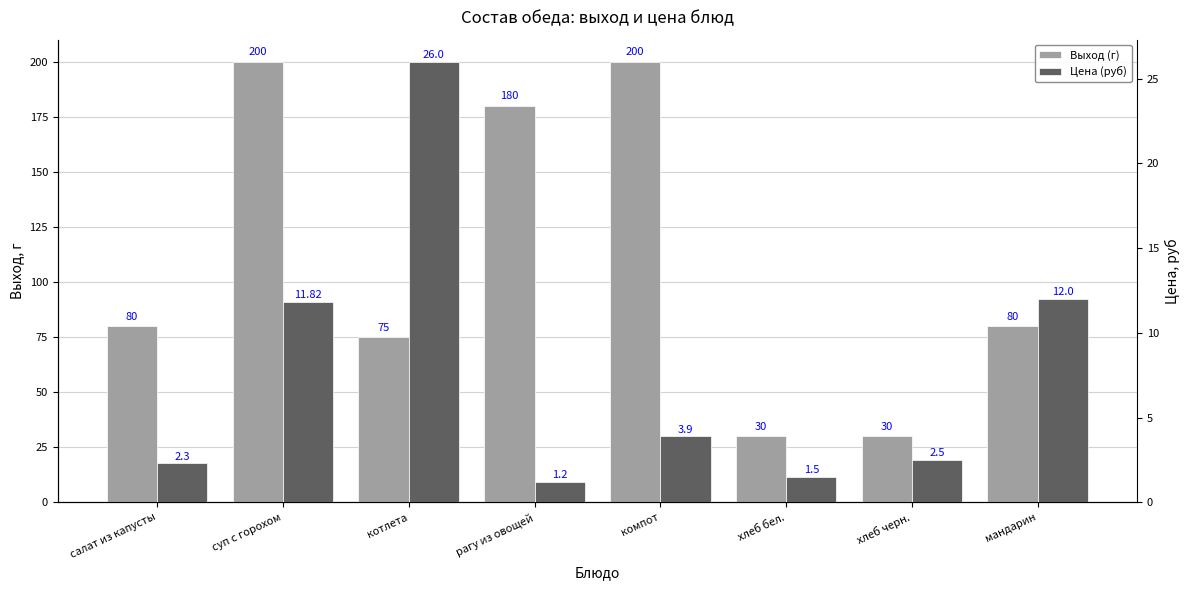

At which label does Цена (руб) first exceed 3?

суп с горохом